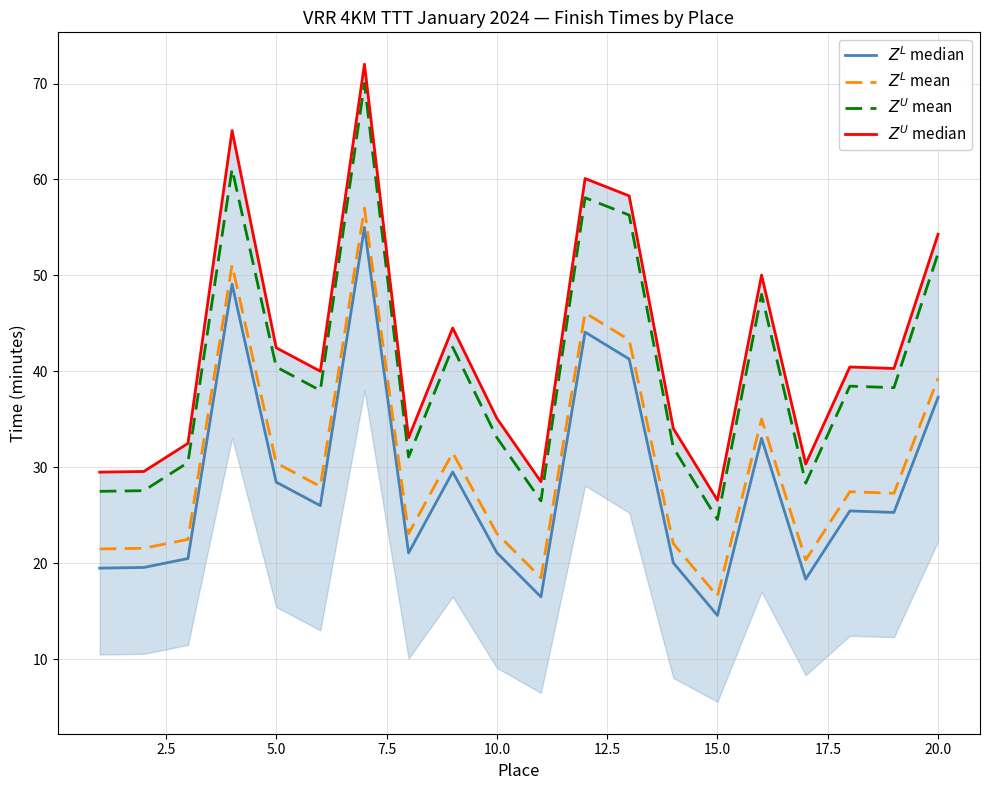

What is the spread (max minus min) of values at 17.5?

12.0